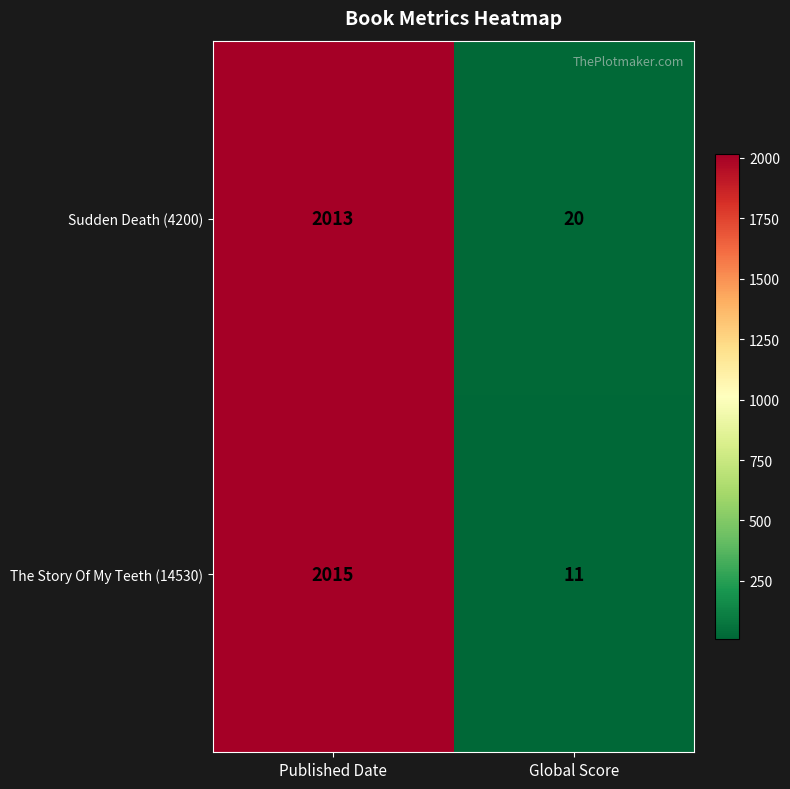

The value of Sudden Death (4200) at Published Date is 2013. True or false?

True